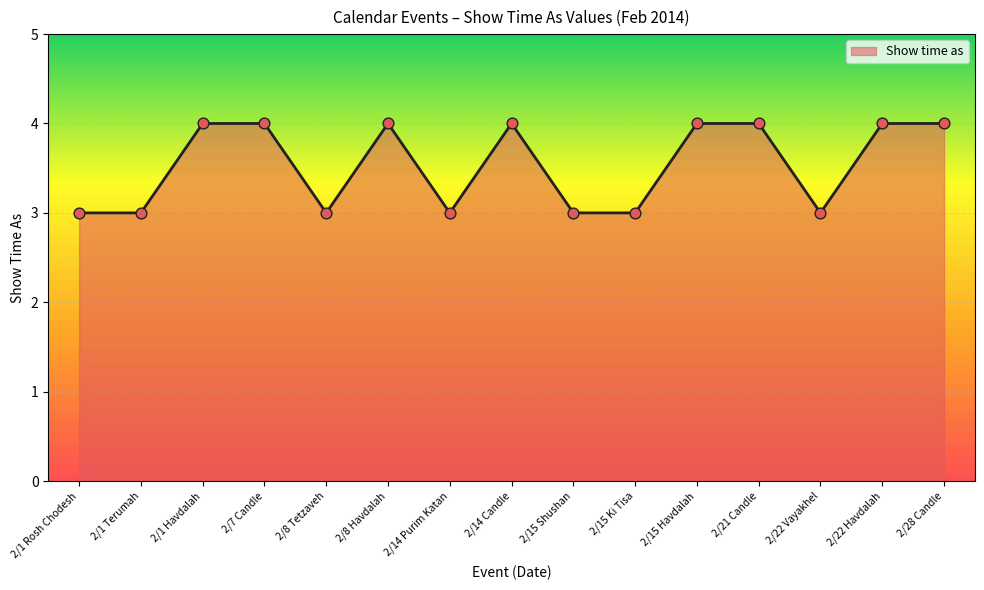

What is the change in value from 2/15 Shushan to 2/22 Havdalah?

+1